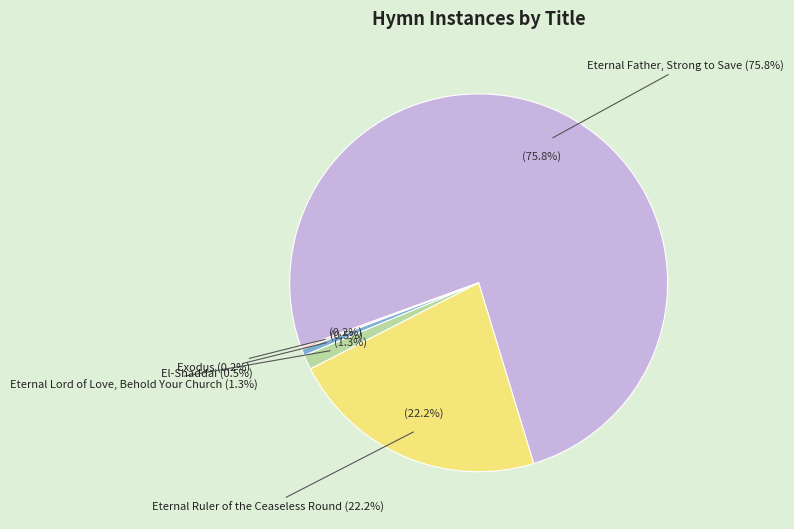

Rank the categories by value from lowest to highest.

Exodus, El-Shaddai, Eternal Lord of Love, Behold Your Church, Eternal Ruler of the Ceaseless Round, Eternal Father, Strong to Save